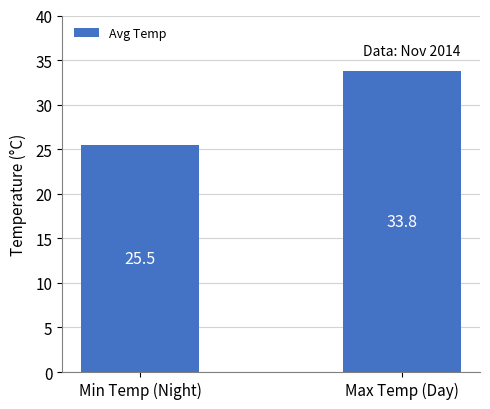

Reading left to right, what are all the values shown in this chart?

25.5	33.8